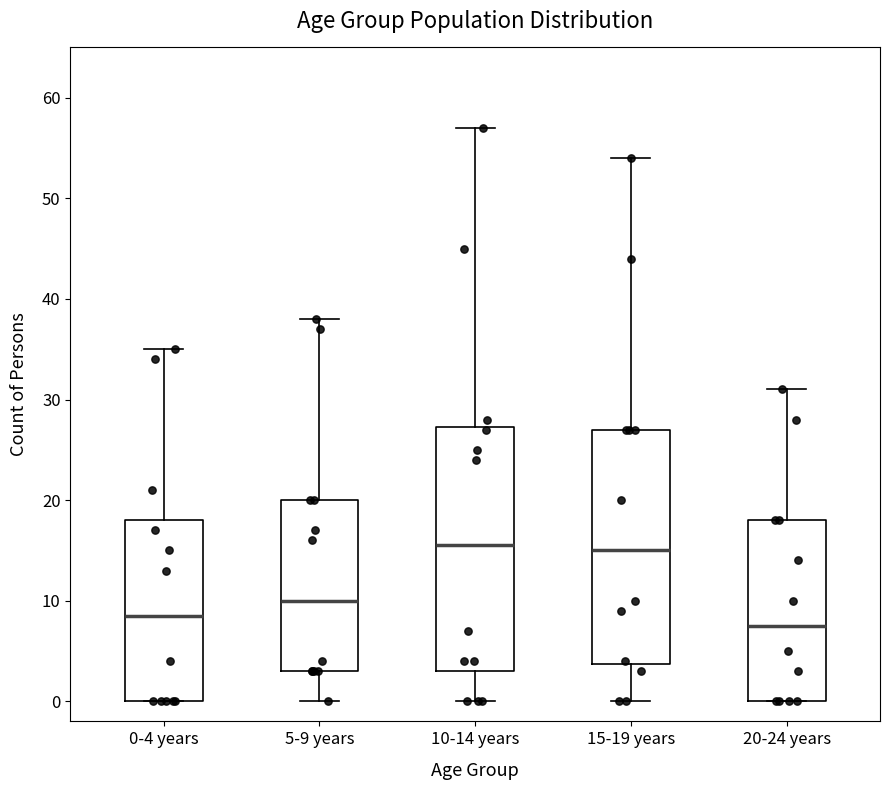

Reading left to right, transcribe this box plot: for each box, give where its median line is, the range the box spans, and where its two whiskers end, as read against the y-axis. The values are not printed on the chart, so give them approximately, as read against the axis.

0-4 years: median 9, box 0 to 18, whiskers 0 to 35
5-9 years: median 10, box 3 to 20, whiskers 0 to 38
10-14 years: median 16, box 3 to 27, whiskers 0 to 57
15-19 years: median 15, box 4 to 27, whiskers 0 to 54
20-24 years: median 8, box 0 to 18, whiskers 0 to 31